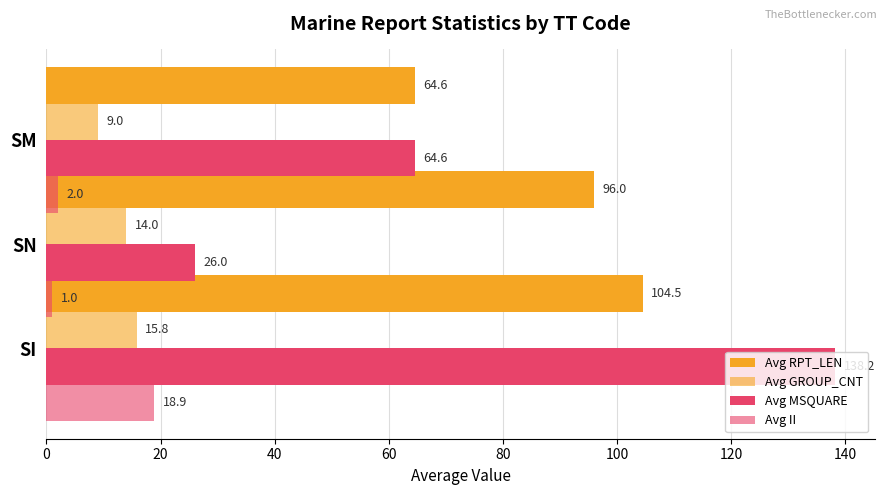

How many data points in Avg GROUP_CNT are above 14?

1